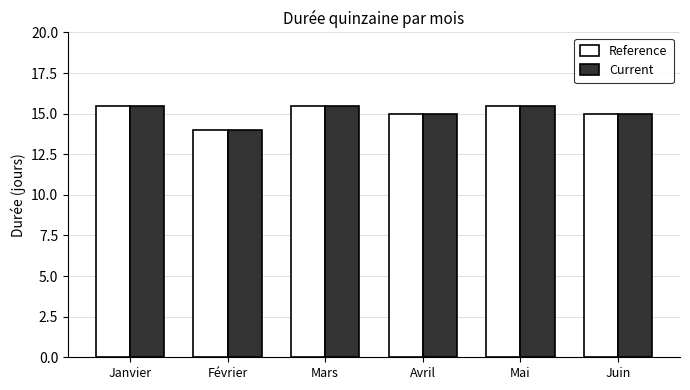

What position from the right is Mai?

2